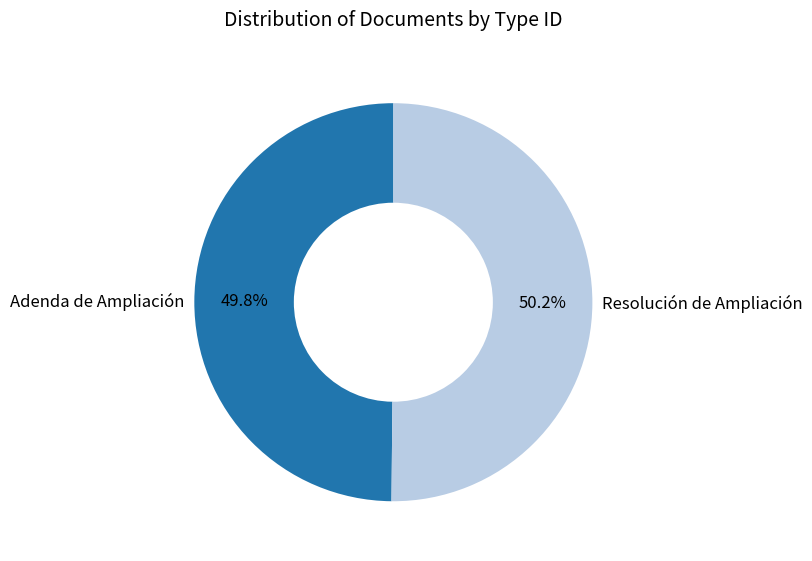

Approximately how many times larger is the value at Adenda de Ampliación compared to Resolución de Ampliación?

1.0